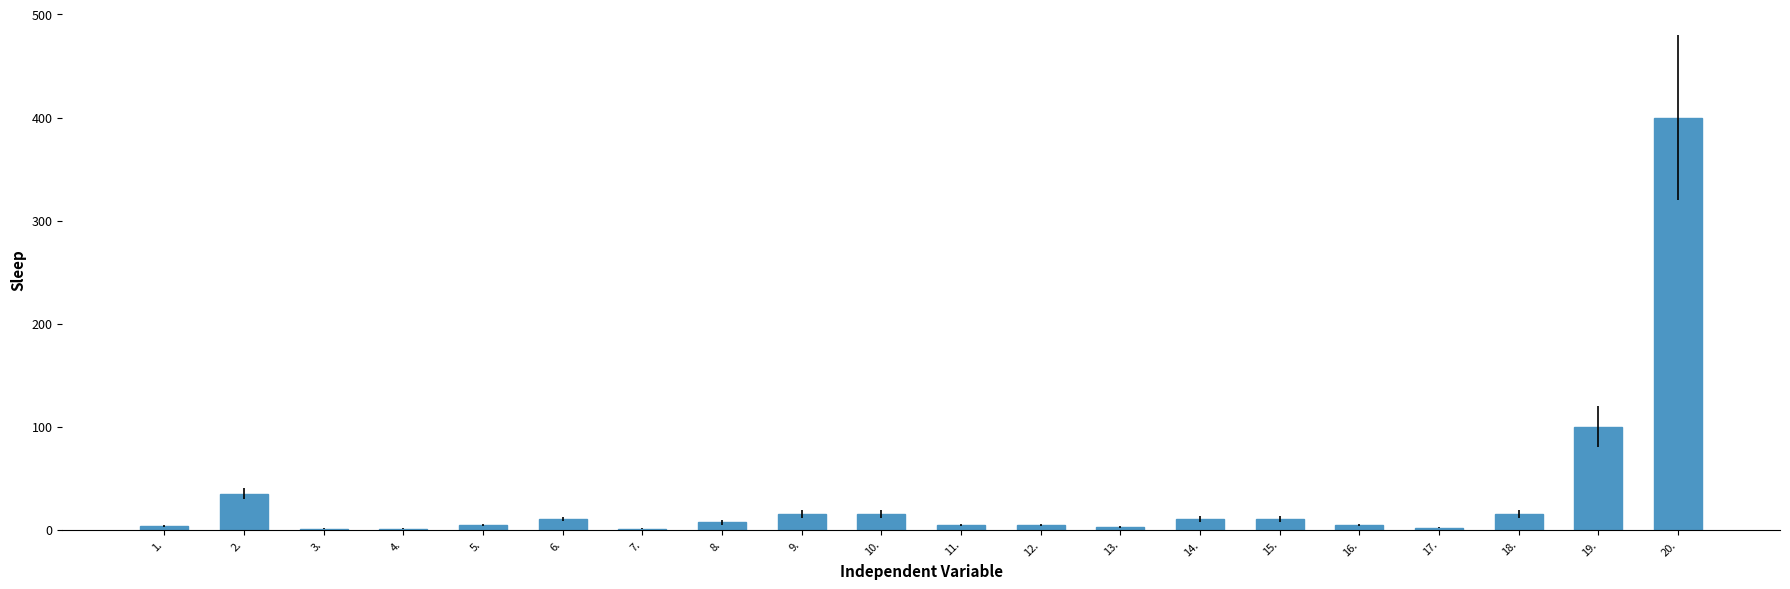

What is the greatest value displayed?

400